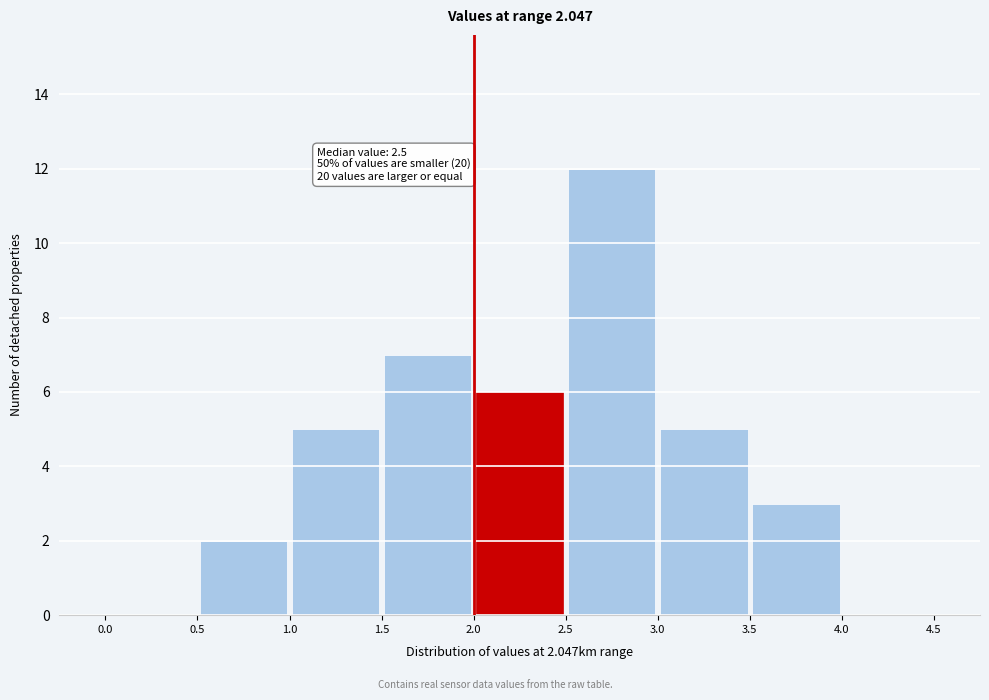

Which range on the x-axis has the tallest bar?

2.5 to 3.0